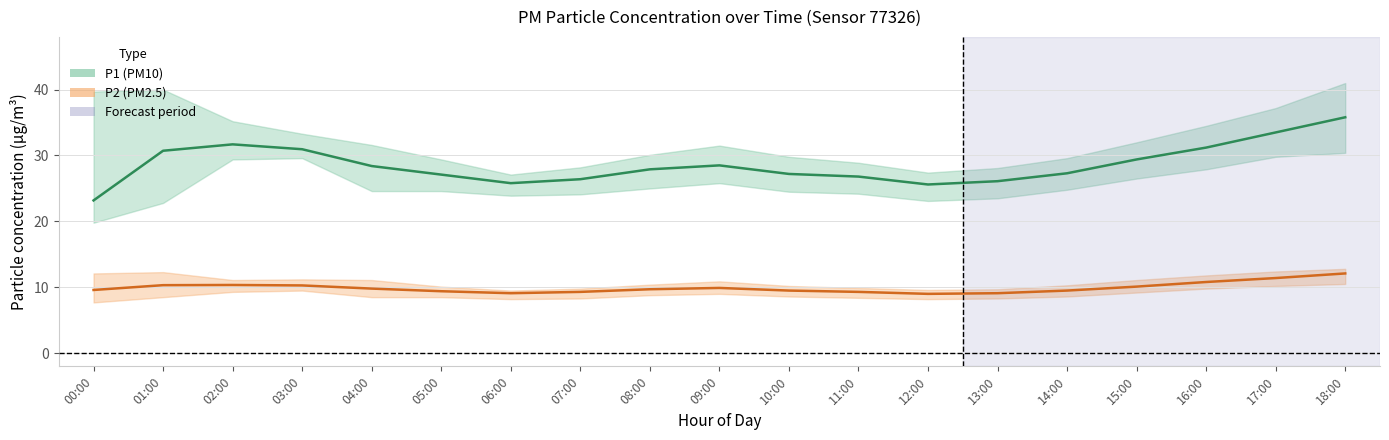

What is the total value across all series at 10:00?

36.7